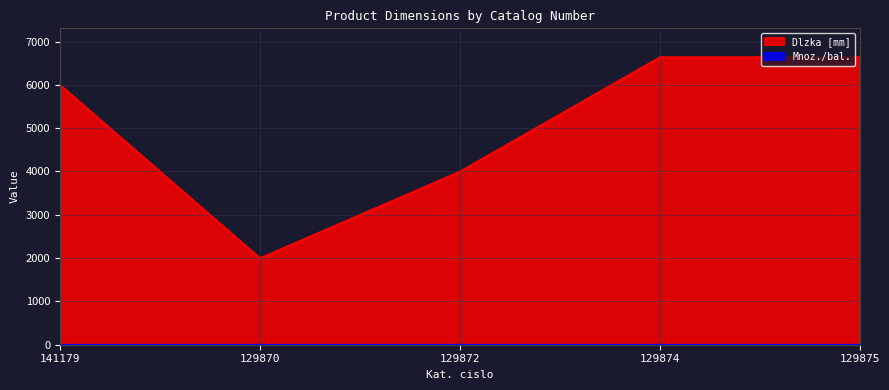

Which has a higher value, 141179 or 129872?

141179